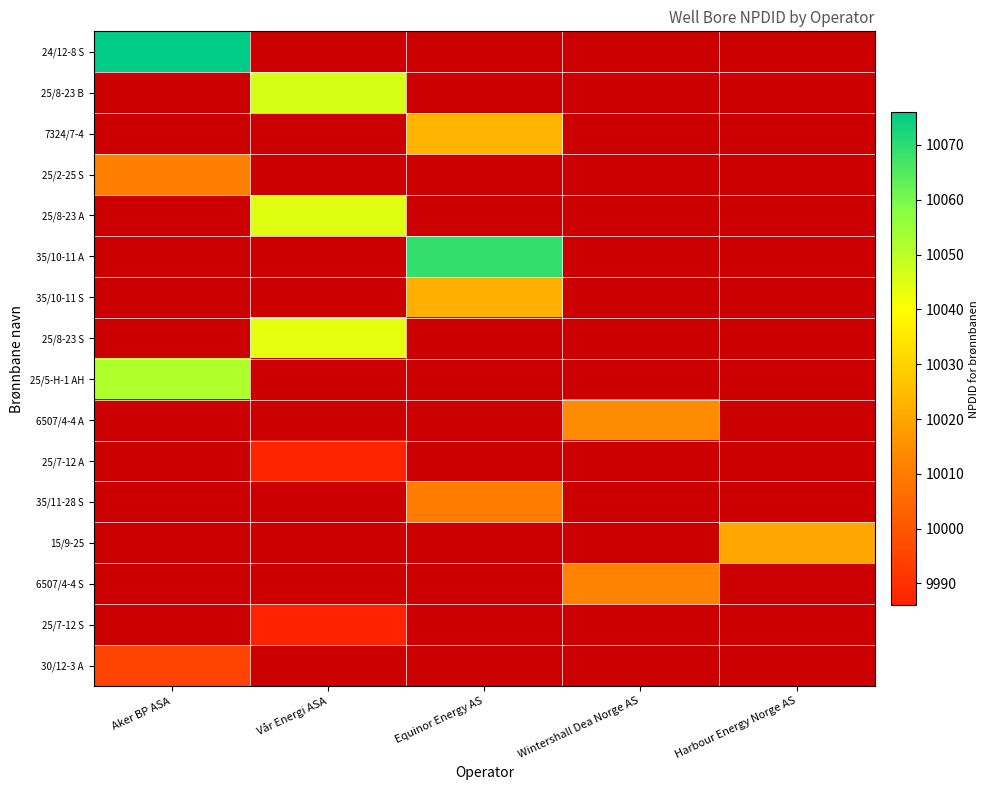

Is the value of 25/8-23 B at Harbour Energy Norge AS greater than the value of 6507/4-4 S at Vår Energi ASA?

No